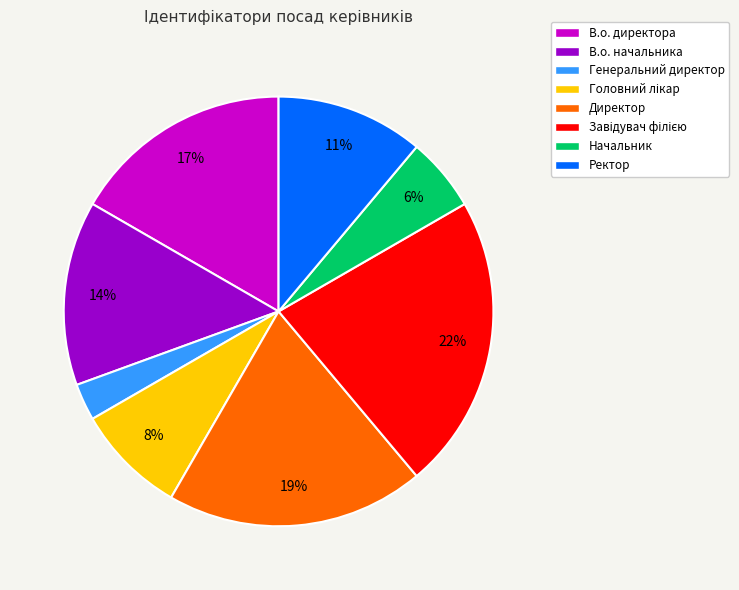

To the nearest percent, what is the difference between the largest and smallest slice percentages?

19%